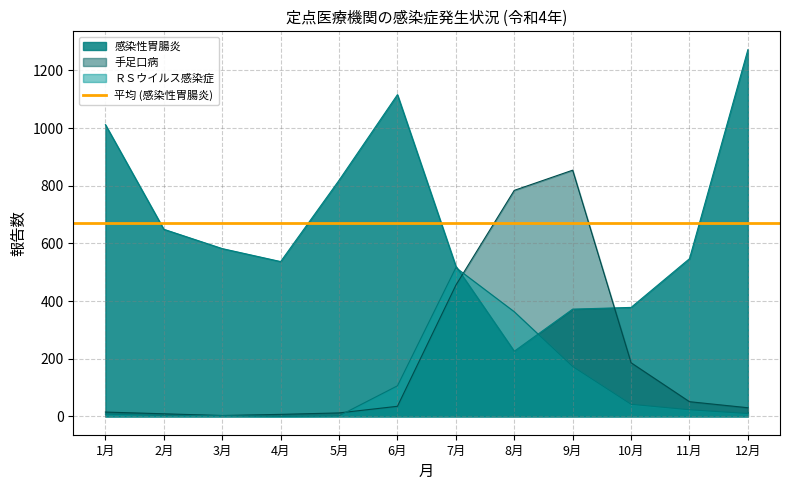

Reading right to left, extract all data points from this chart.

感染性胃腸炎: 12月=1272	11月=547	10月=378	9月=372	8月=226	7月=521	6月=1116	5月=819	4月=537	3月=582	2月=649	1月=1012
手足口病: 12月=30	11月=51	10月=186	9月=854	8月=784	7月=455	6月=35	5月=12	4月=7	3月=3	2月=9	1月=15
ＲＳウイルス感染症: 12月=10	11月=23	10月=42	9月=173	8月=363	7月=516	6月=106	5月=2	4月=0	3月=3	2月=3	1月=8